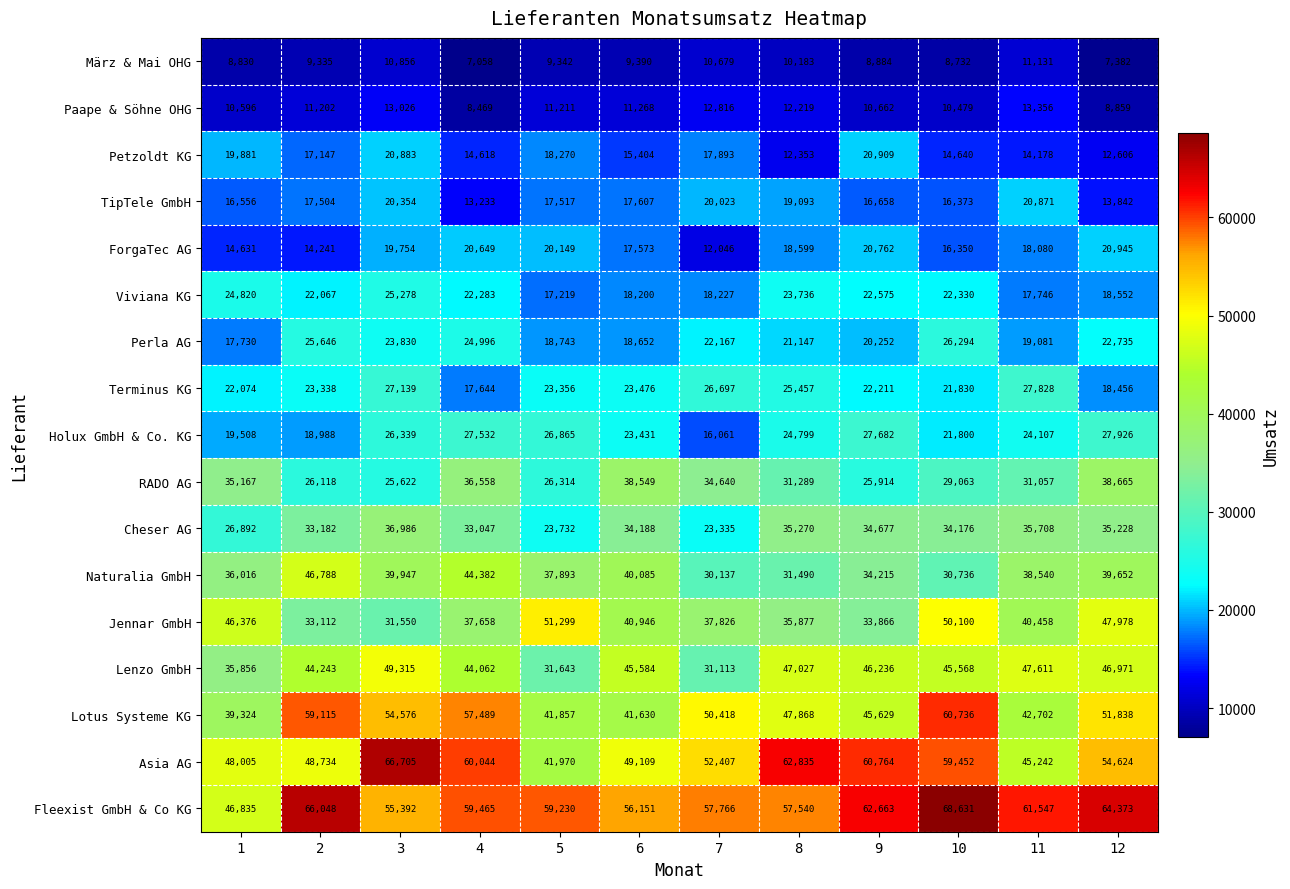

What is the difference between the second highest and minimum values in the Lenzo GmbH series?

16498